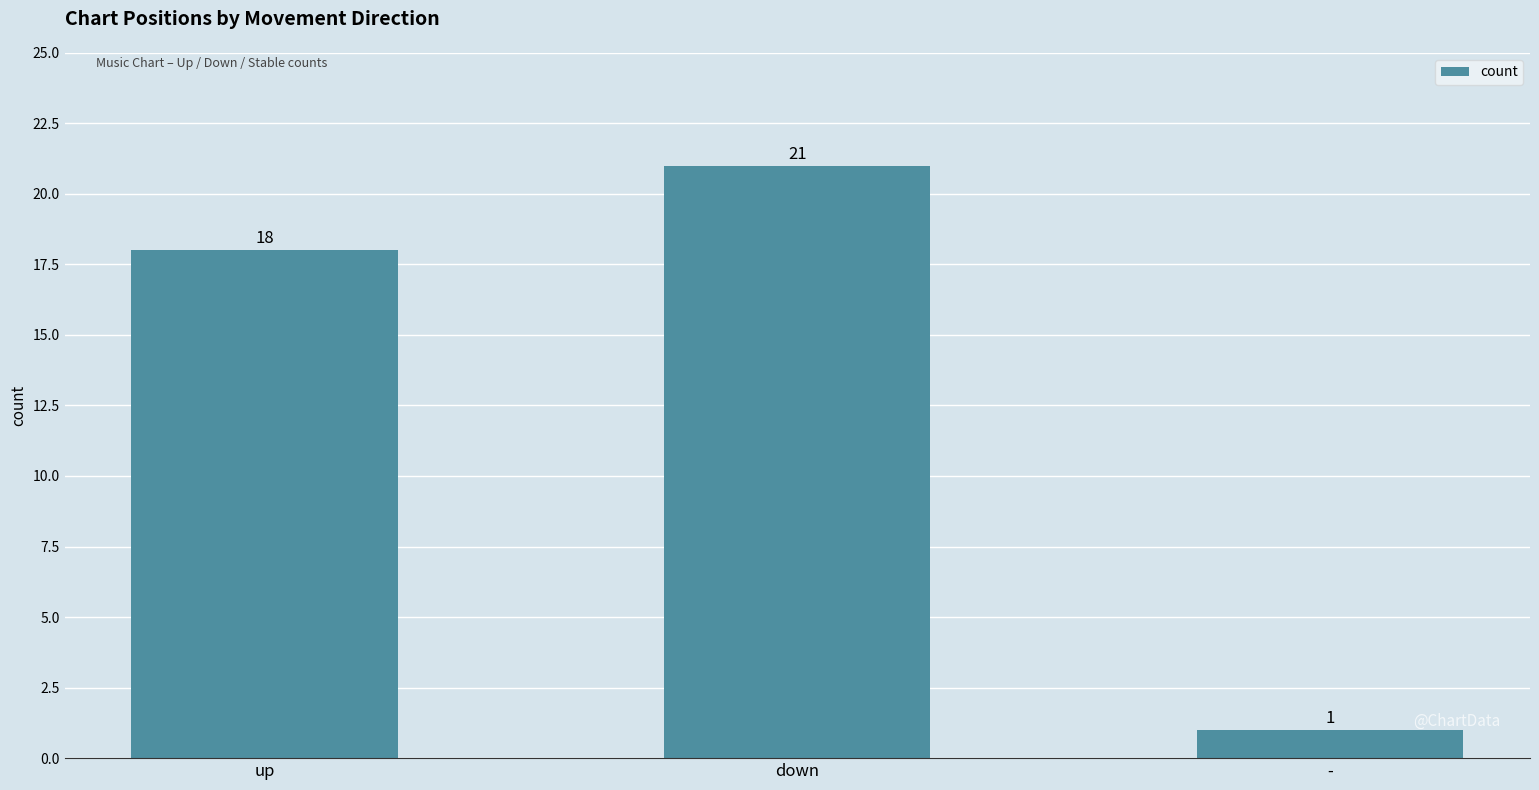

Is it true that the value at - is 1?

True